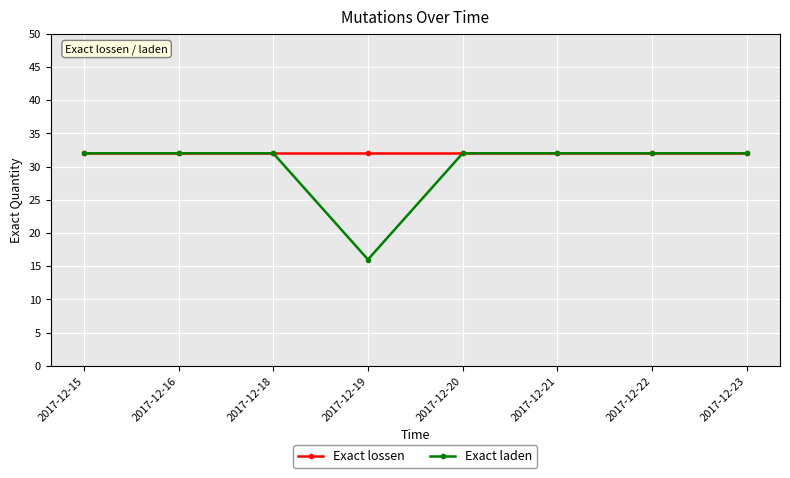

What is the value of the Exact lossen point at the 6th from the left?

32